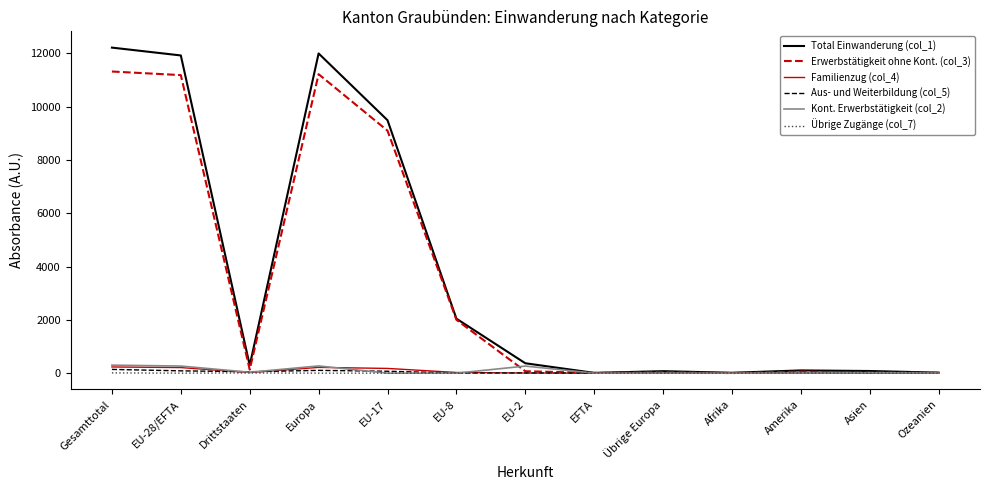

How many categories are shown in the chart?

13